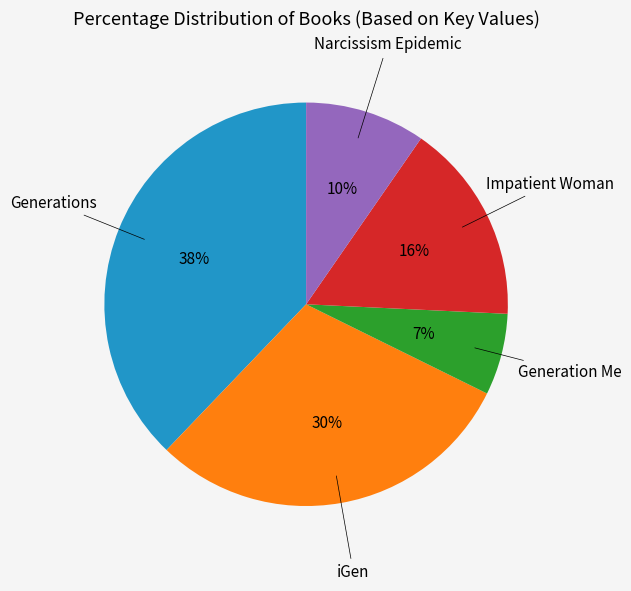

Does any single category account for the majority?

No